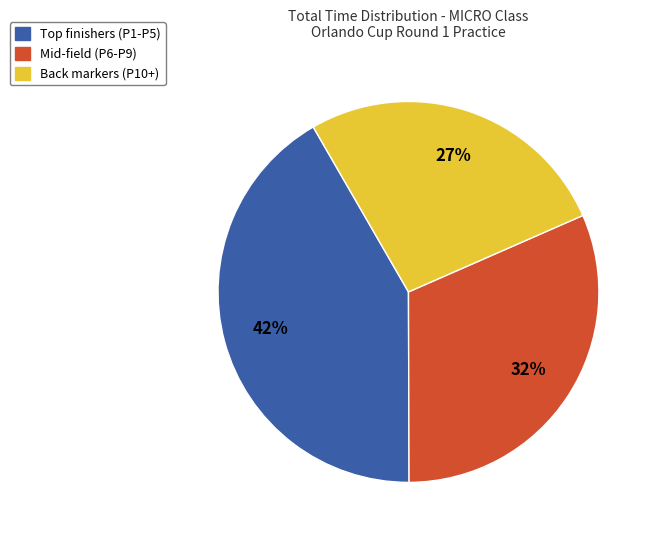

How many slices are in this pie chart?

3